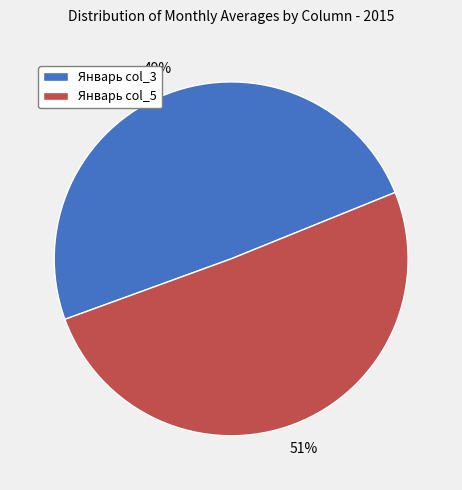

Which has a higher value, Январь col_3 or Январь col_5?

Январь col_5